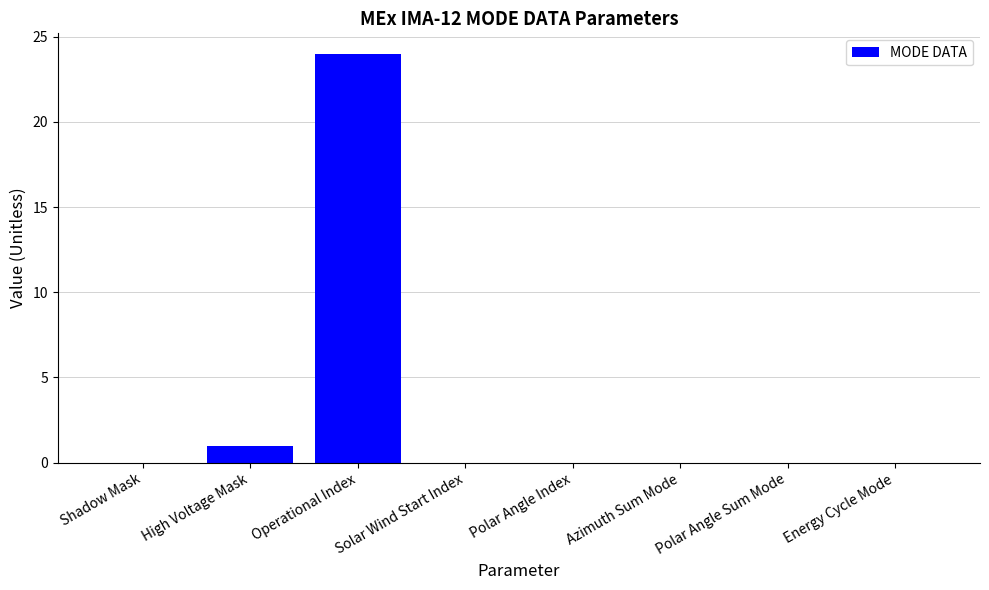

Which category has the highest value across all series?

Operational Index